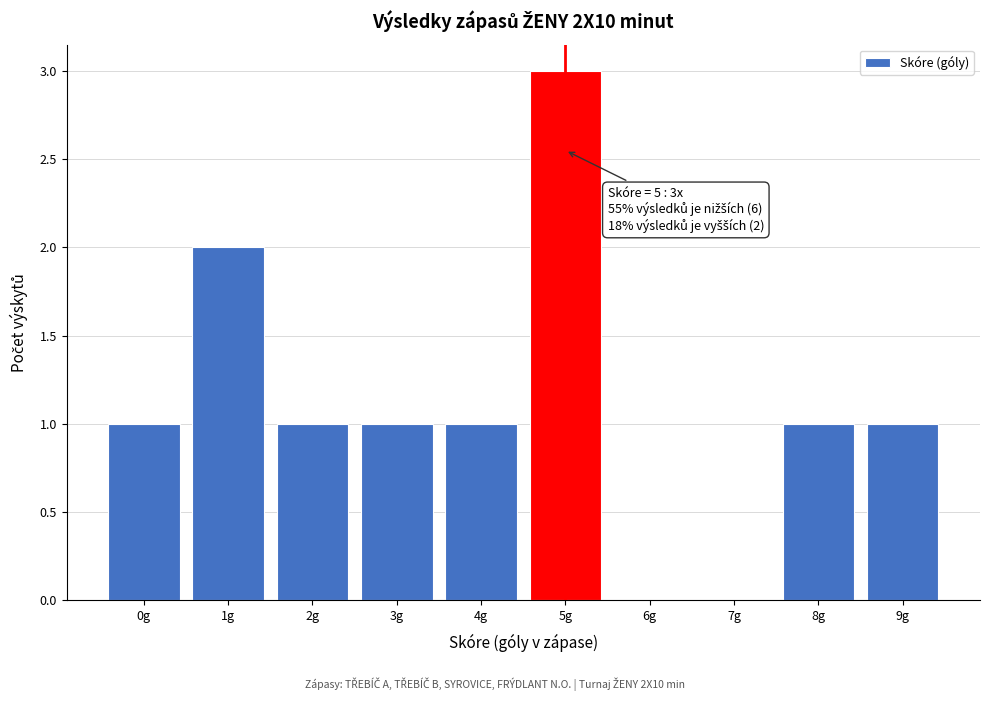

Reading left to right, list all the values displayed in this chart.

0g=1	1g=2	2g=1	3g=1	4g=1	5g=3	6g=0	7g=0	8g=1	9g=1